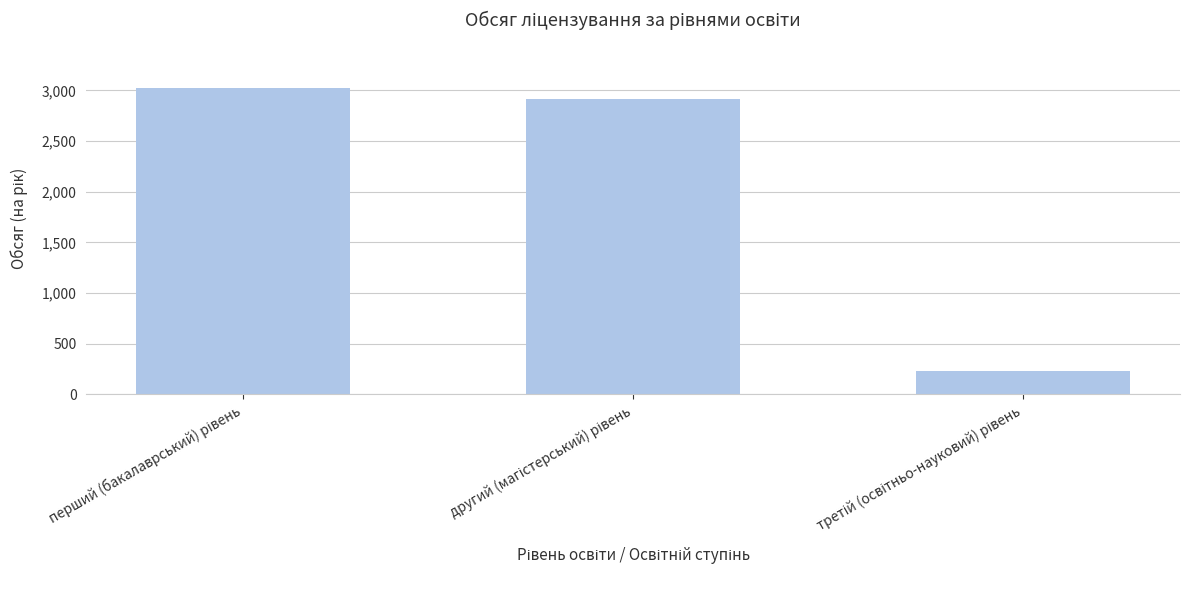

What is the average value?

2056